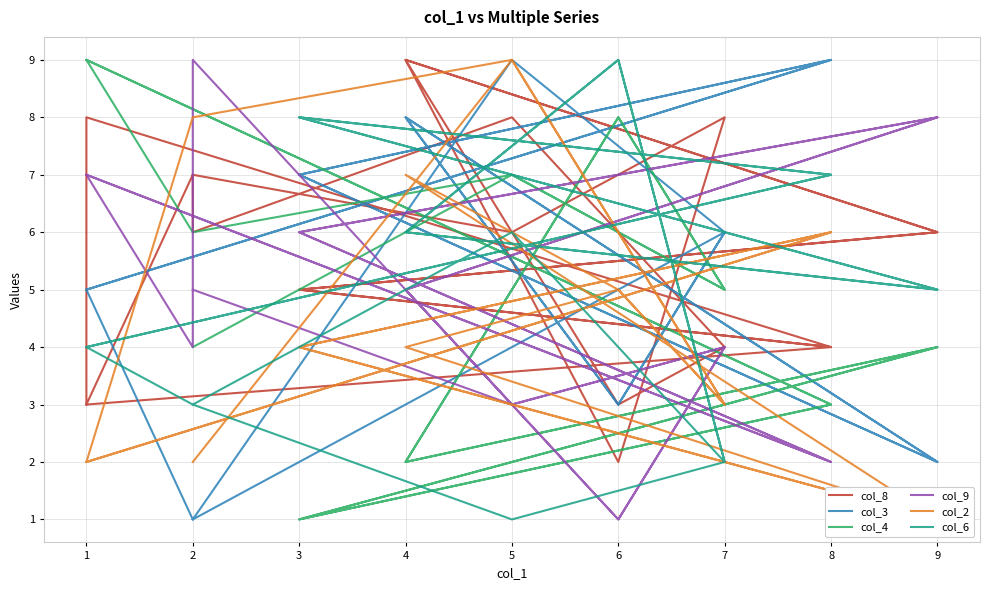

Which series has the largest range (max minus min)?

col_3